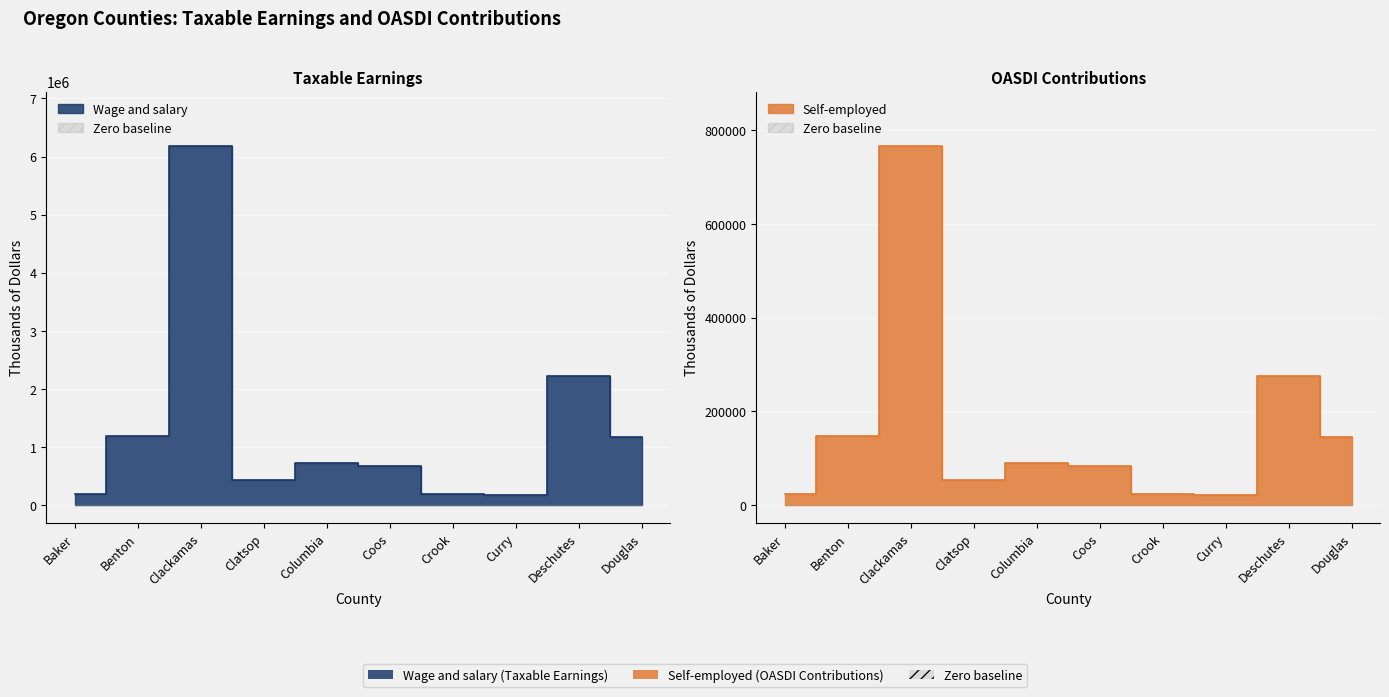

True or false: Wage and salary and Self-employed intersect in this chart.

False